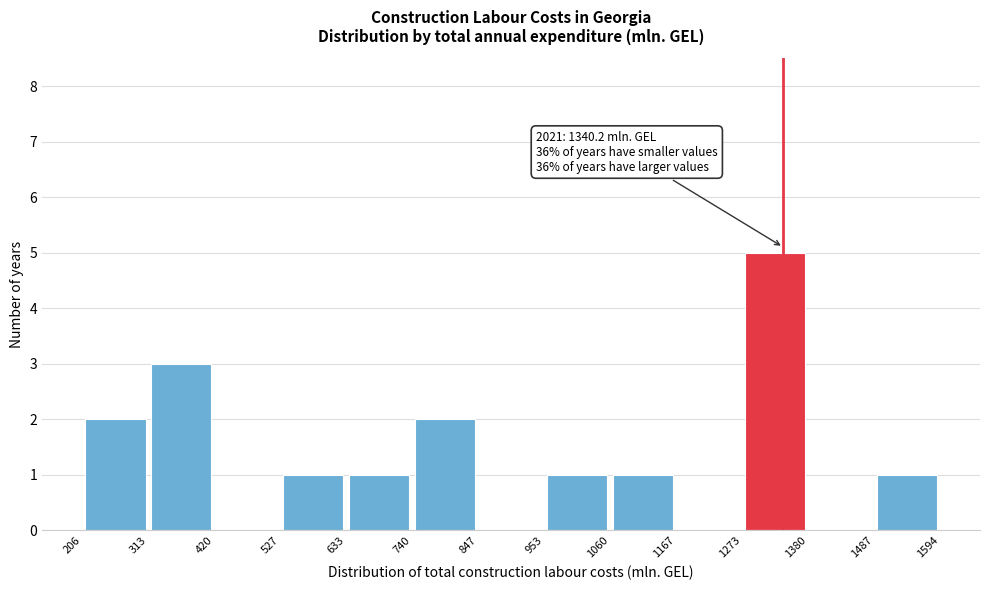

Over which range of the x-axis is the bar tallest?

1273 to 1380